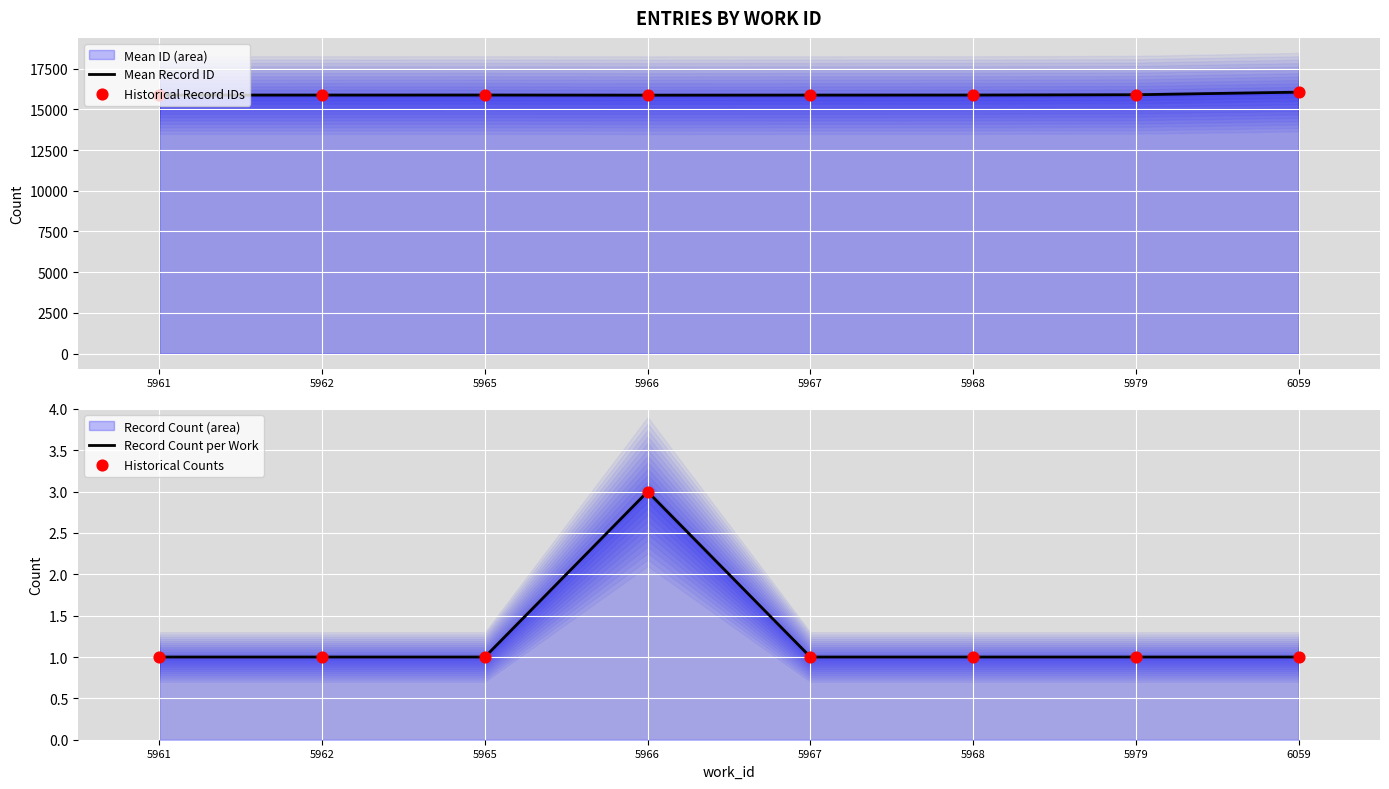

Which series has the widest spread of Y values?

Mean Record ID